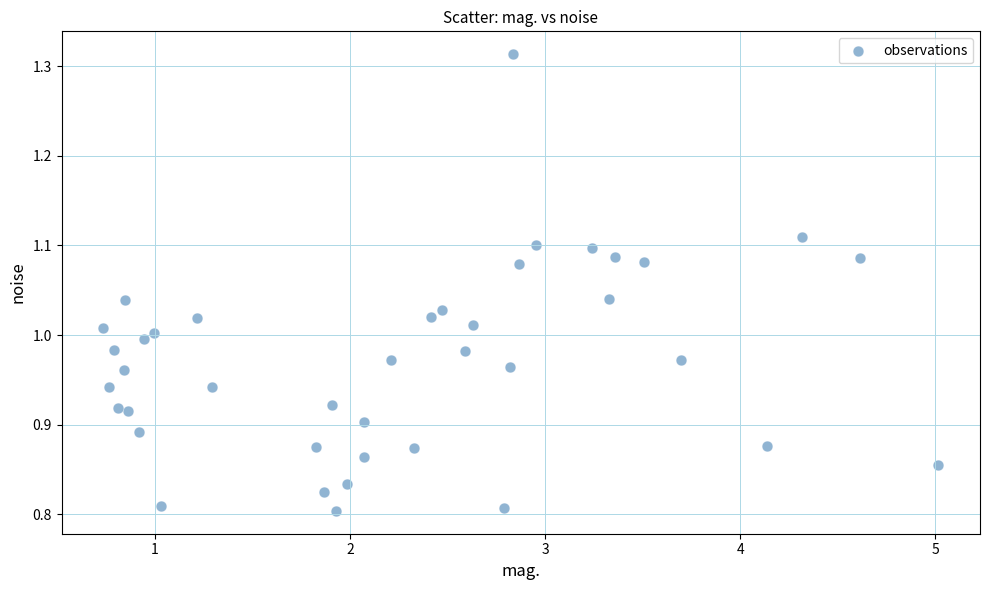

What is the range of X values (max minus min)?

4.3